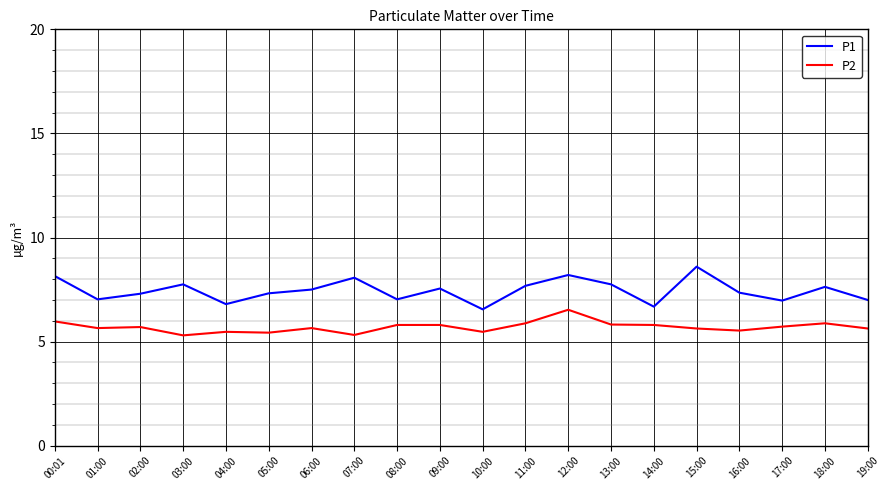

Where is the first local minimum for P1?

01:00